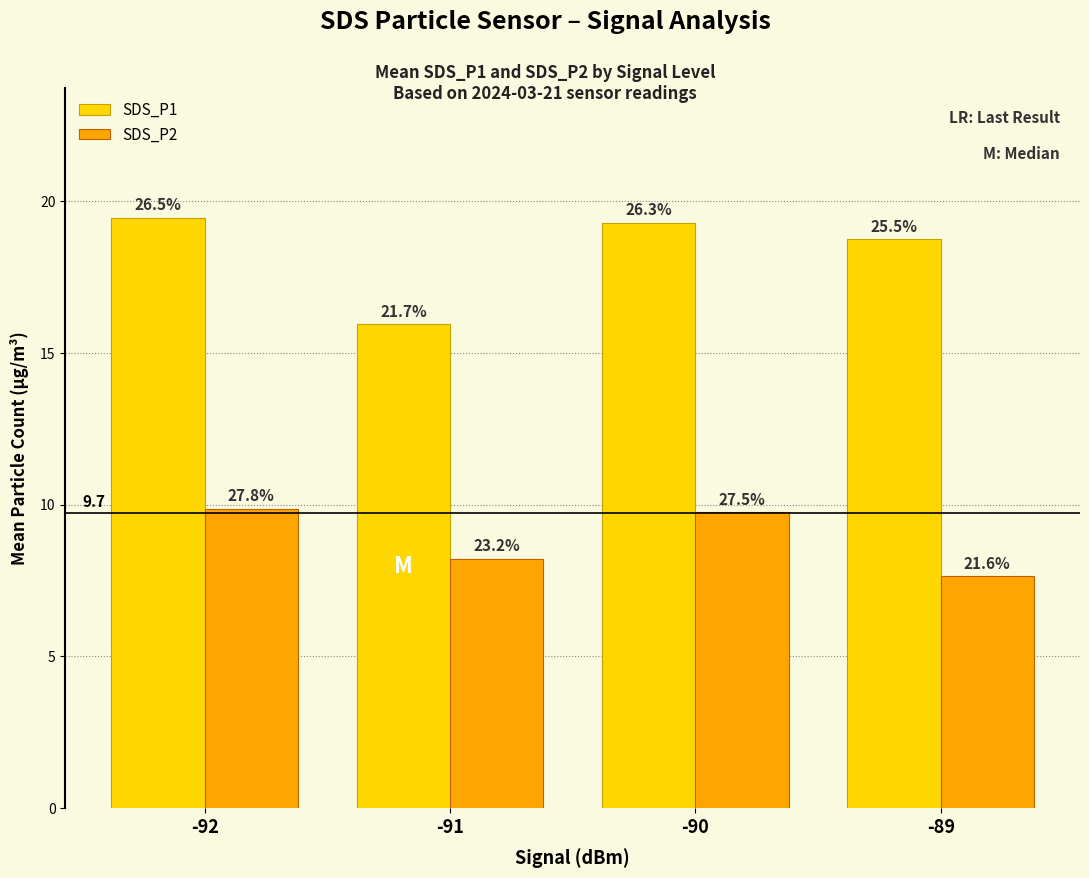

What is the difference between the second highest and minimum values in the SDS_P2 series?

2.1